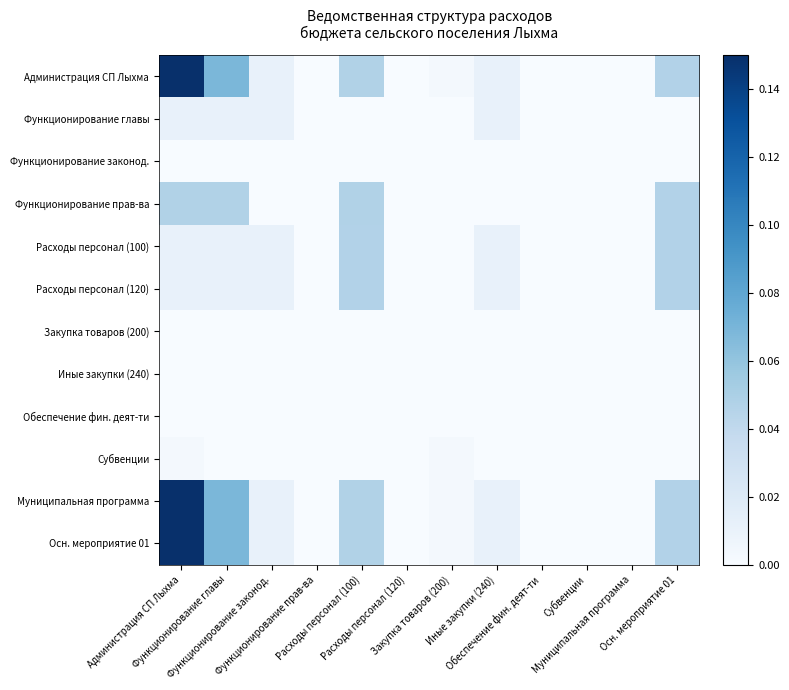

What is the total value across all series at Функционирование законод.?

0.1